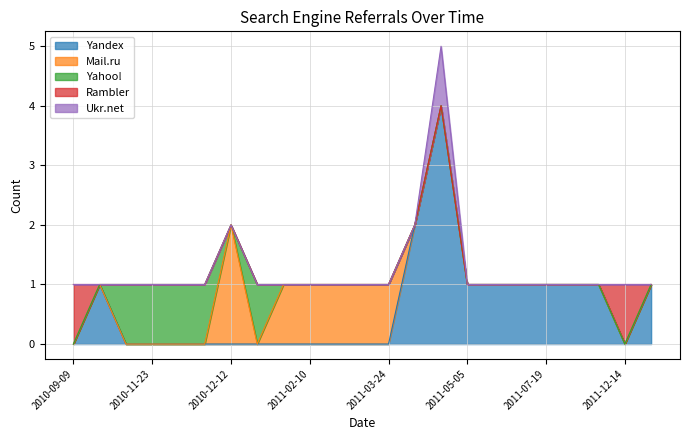

What position from the left is 2011-12-14?

22